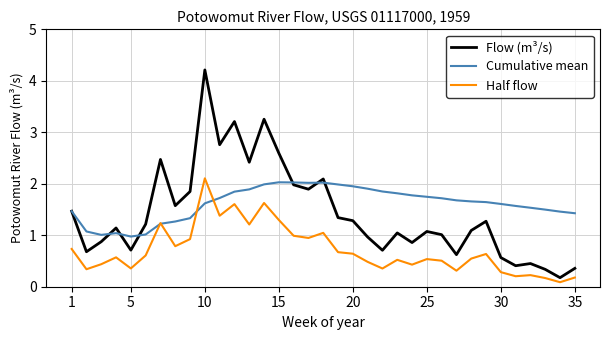

List the series in order of their overall mean, highest first.

Cumulative mean, Flow (m³/s), Half flow